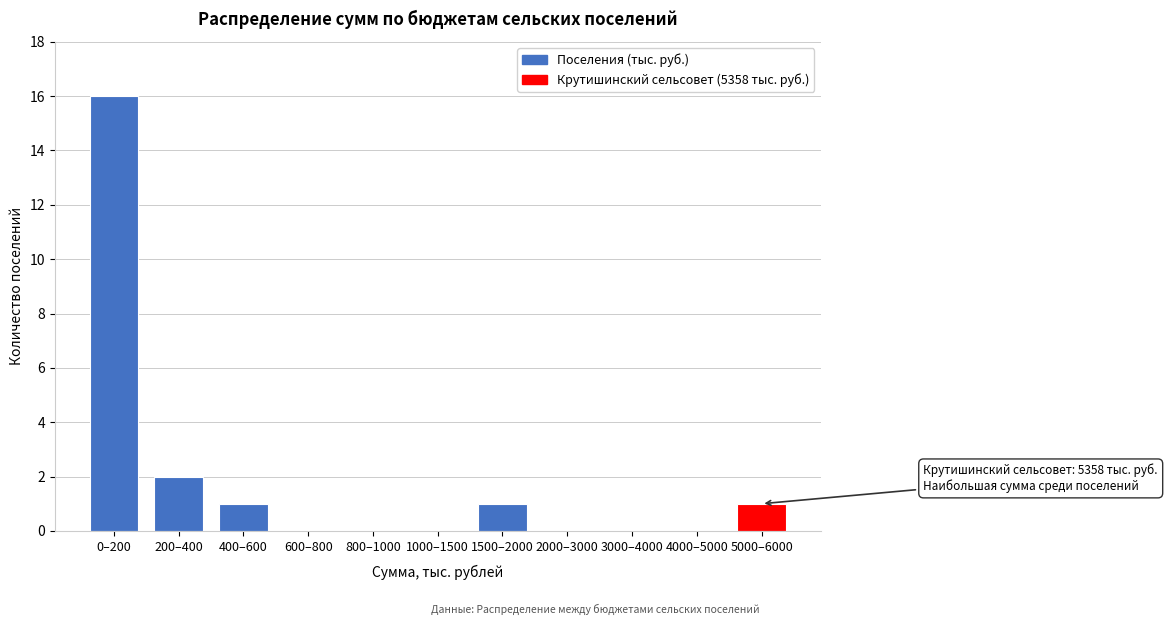

Reading left to right, list all the values displayed in this chart.

0–200=16	200–400=2	400–600=1	600–800=0	800–1000=0	1000–1500=0	1500–2000=1	2000–3000=0	3000–4000=0	4000–5000=0	5000–6000=1